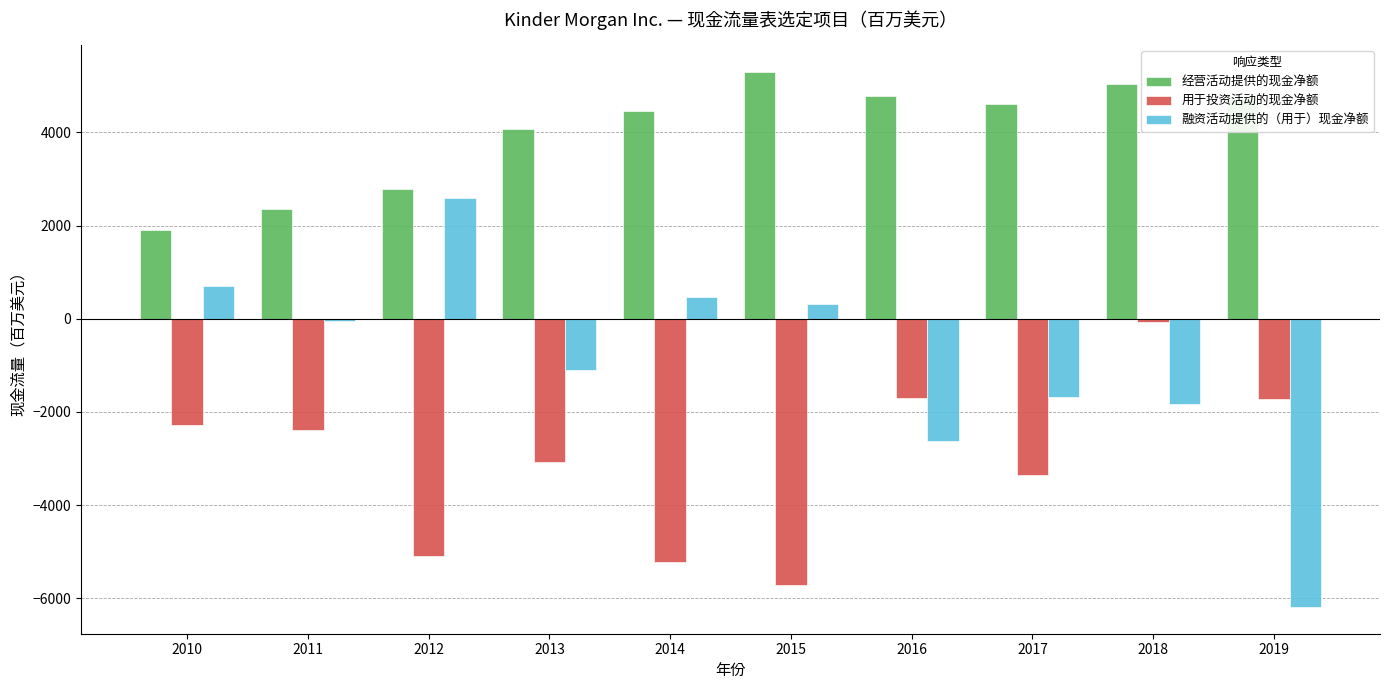

Where is 用于投资活动的现金净额 nearest to the value -2887?

2013